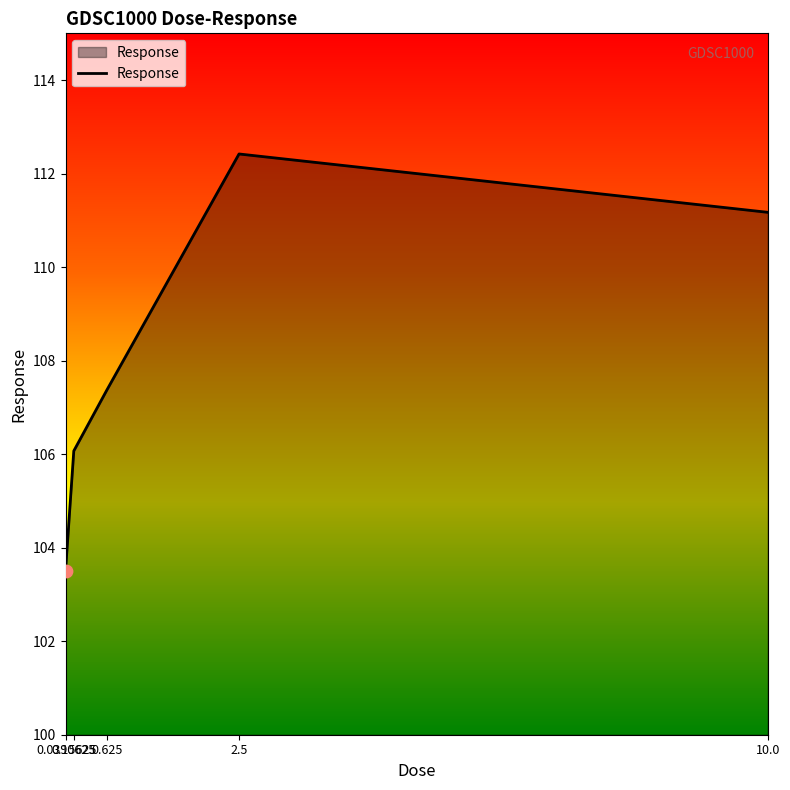

Approximately how many times larger is the value at 0.15625 compared to 2.5?

0.9